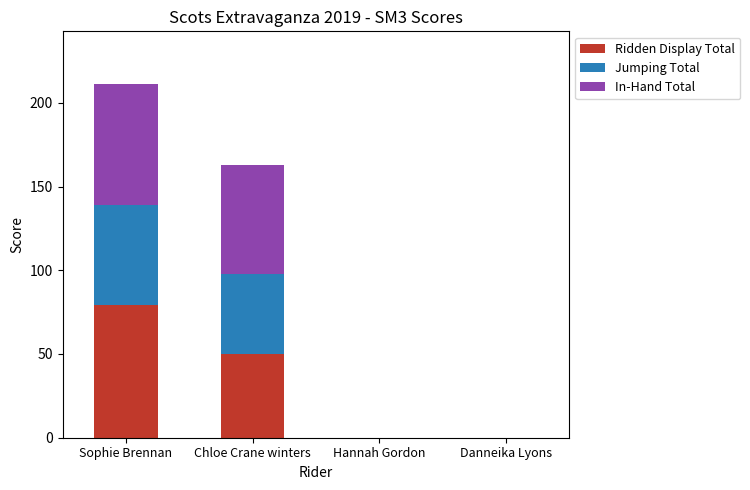

What is the maximum value for Ridden Display Total?

79